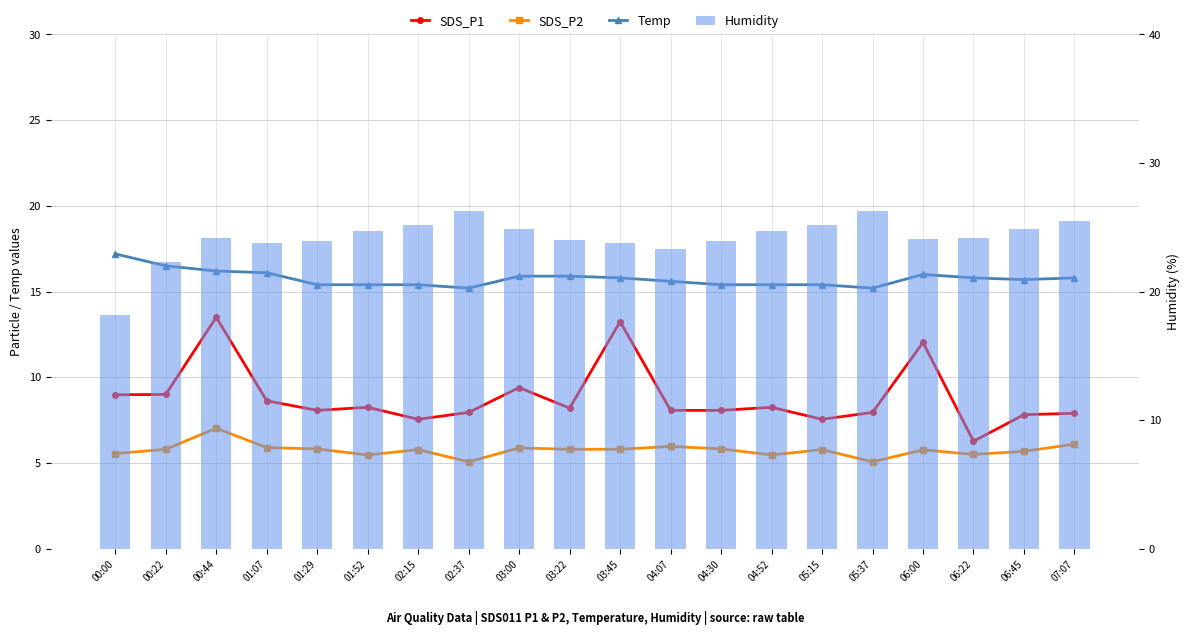

At which label is SDS_P1 closest to 9?

00:22